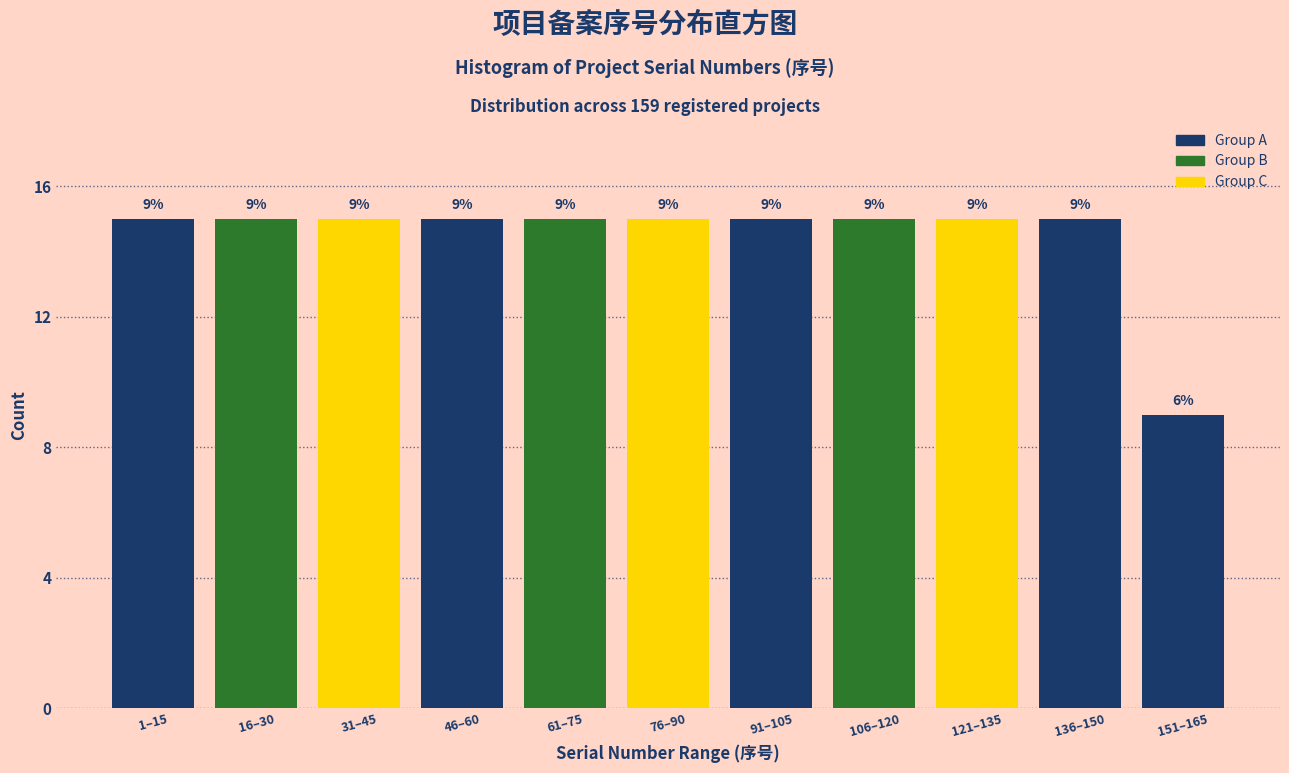

Reading right to left, list all the values displayed in this chart.

9	15	15	15	15	15	15	15	15	15	15